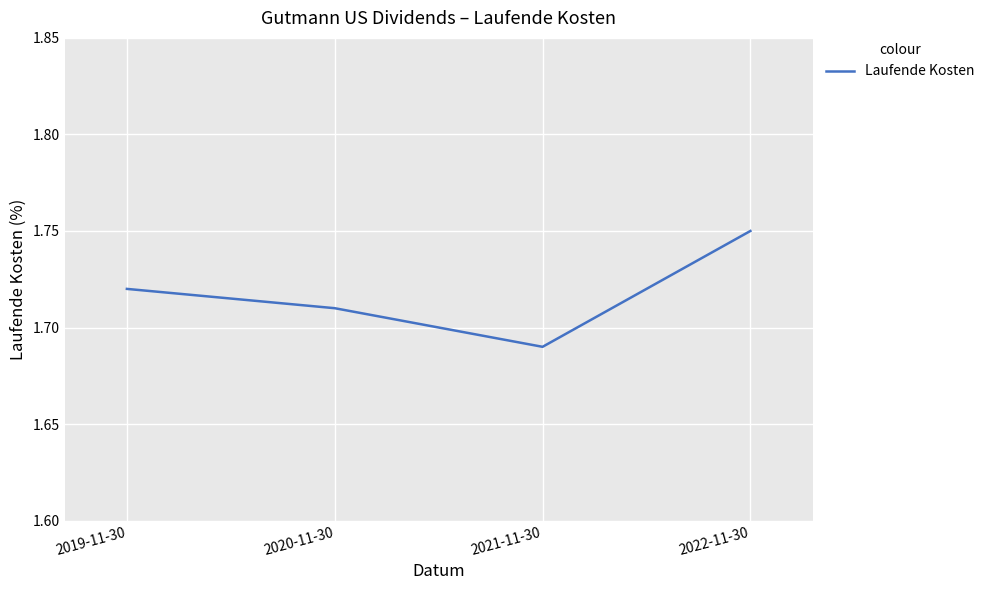

At which label is the value closest to 1?

2021-11-30